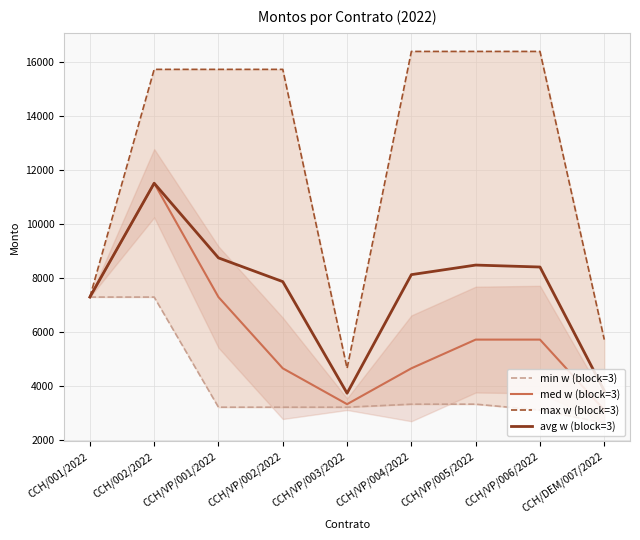

What is the spread (max minus min) of values at CCH/002/2022?

8428.0